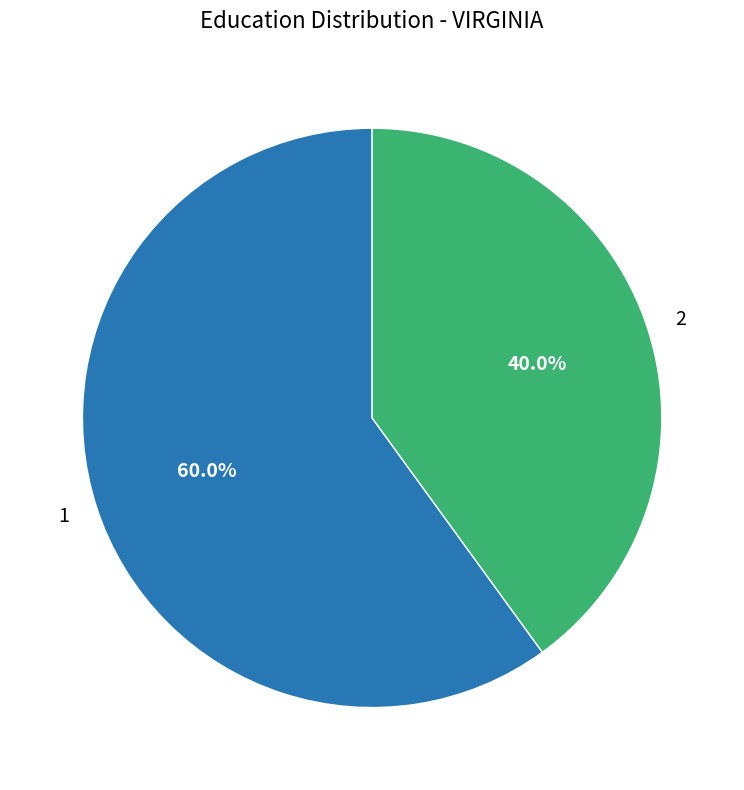

Combined, do 2 and 1 account for over 50%?

Yes